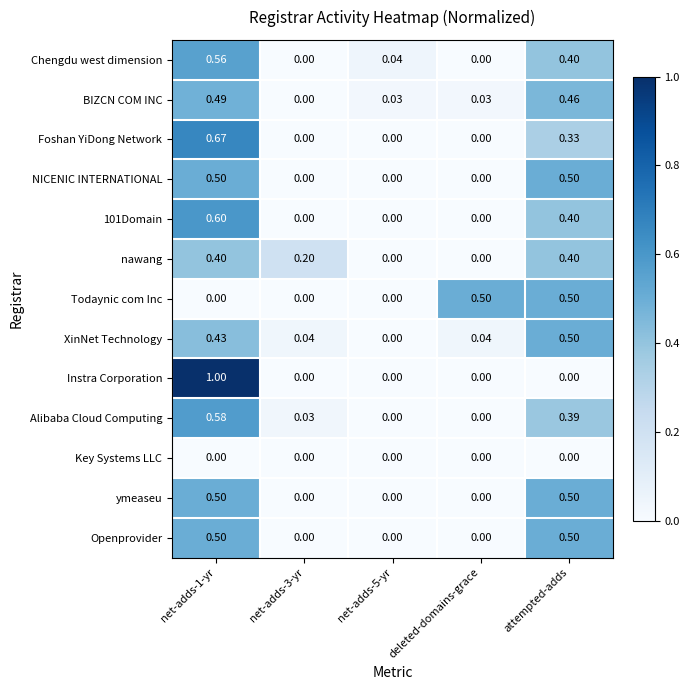

Is the value of Foshan YiDong Network at net-adds-5-yr greater than the value of 101Domain at net-adds-1-yr?

No